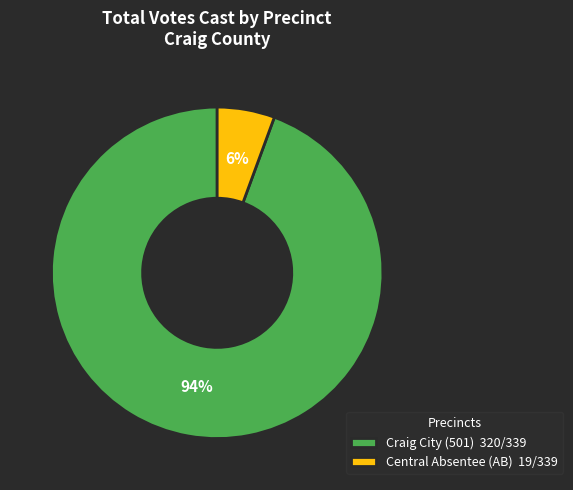

Which slice is the largest?

Craig City (501)